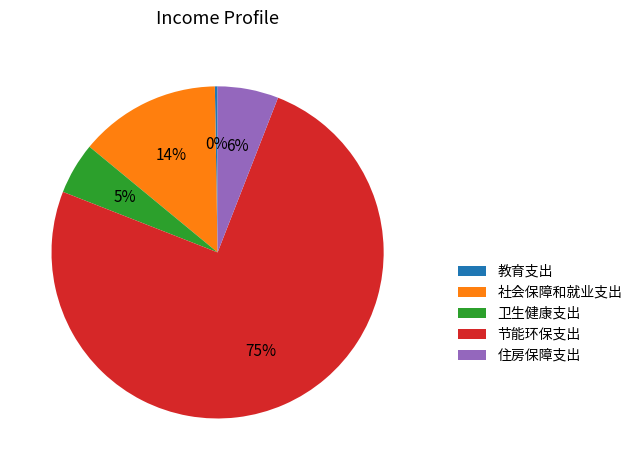

To the nearest percent, what portion does 节能环保支出 represent?

75%